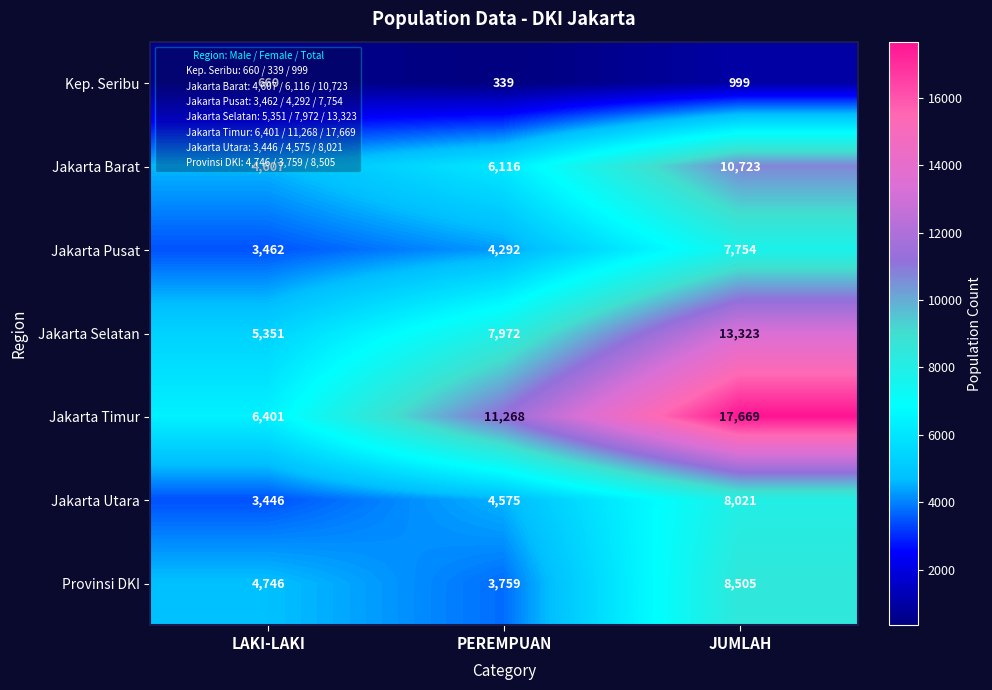

What is the total value across all series at LAKI-LAKI?

28673